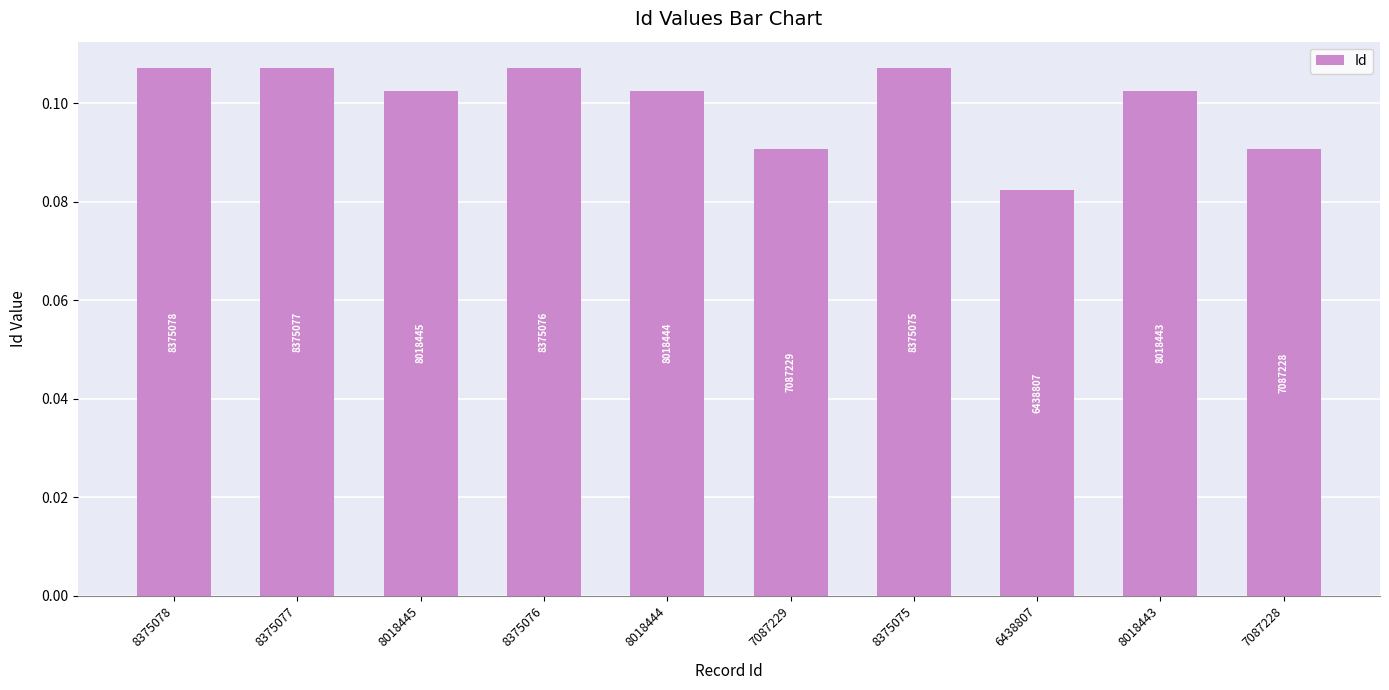

What position from the right is 8375076?

7